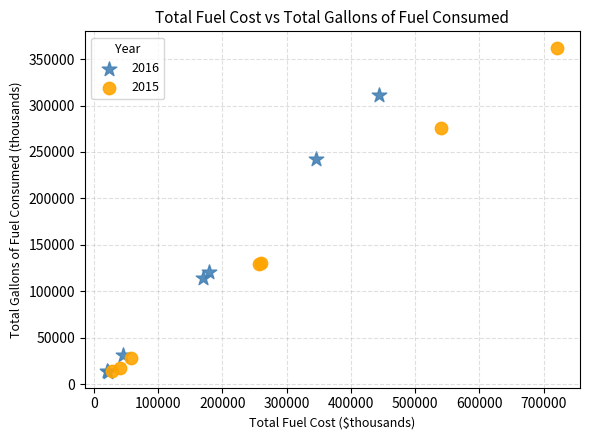

Which series has the largest Y range (max minus min)?

2015